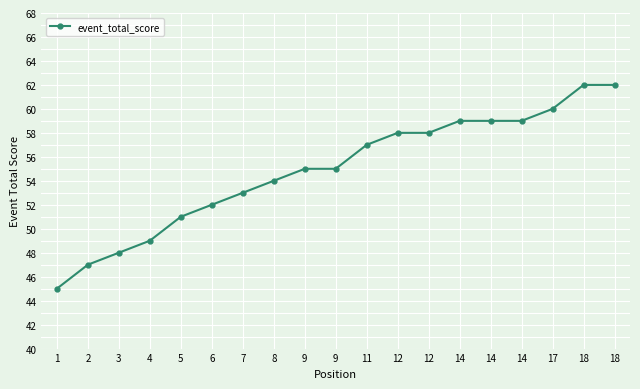

What is the greatest value displayed?

62